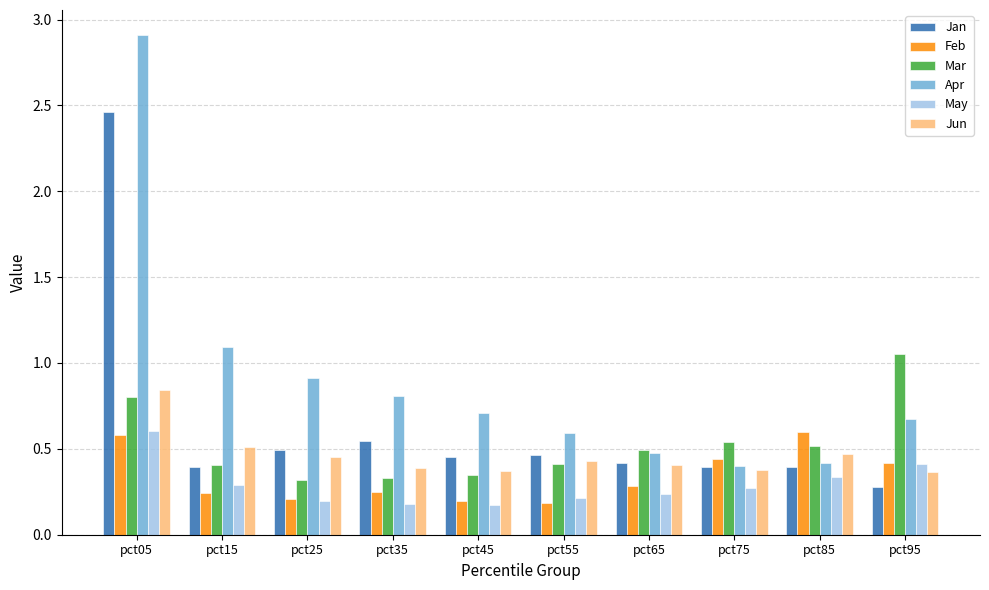

Is it true that Jun equals 0.4 at pct95?

True